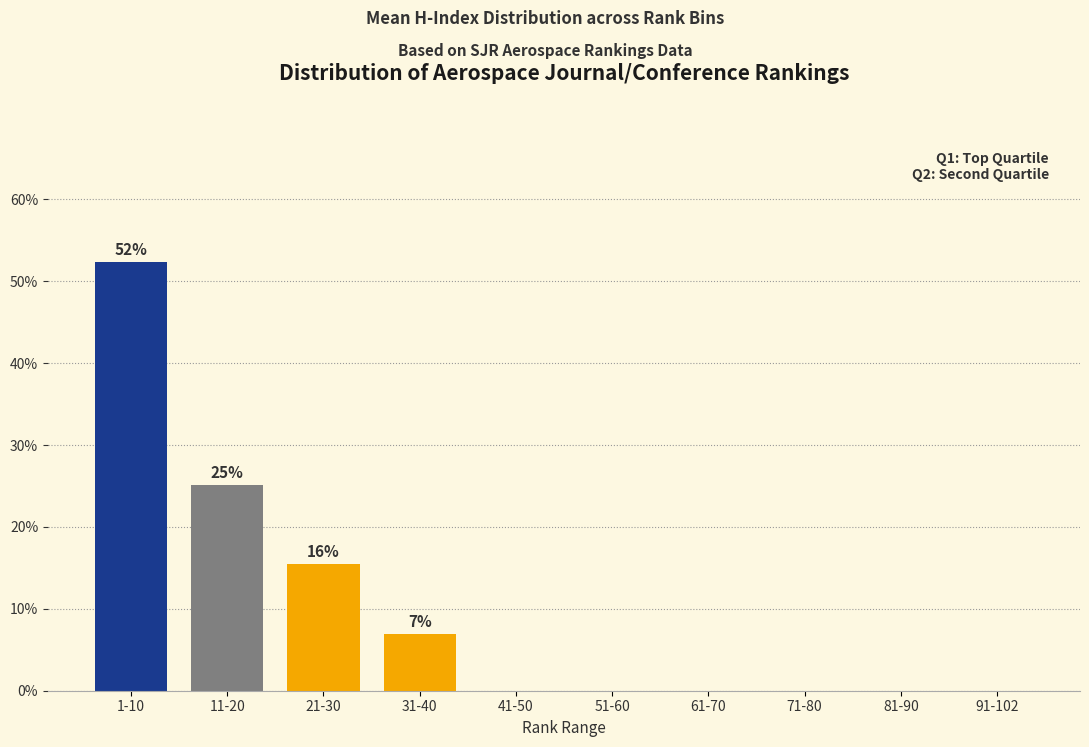

Reading right to left, extract all data points from this chart.

91-102=0.0	81-90=0.0	71-80=0.0	61-70=0.0	51-60=0.0	41-50=0.0	31-40=7.0	21-30=15.5	11-20=25.2	1-10=52.3